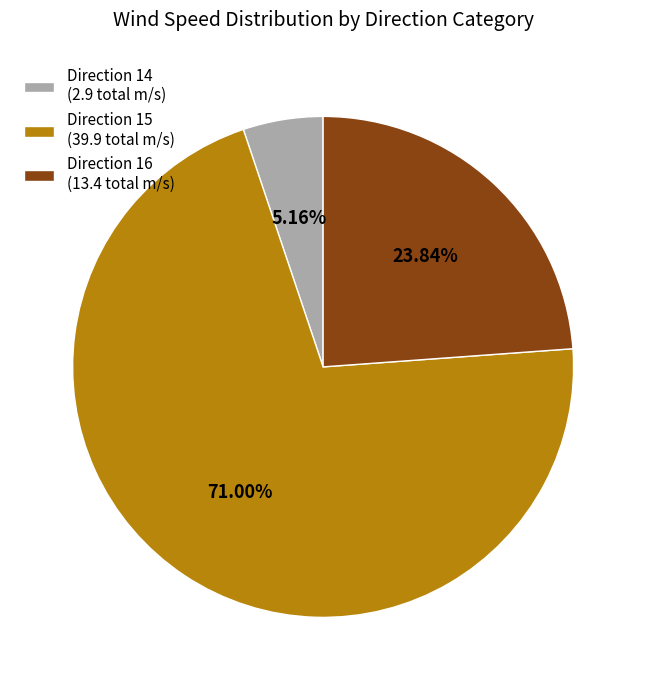

What is the smallest slice in the pie chart?

Direction 14 (2.9 total m/s)